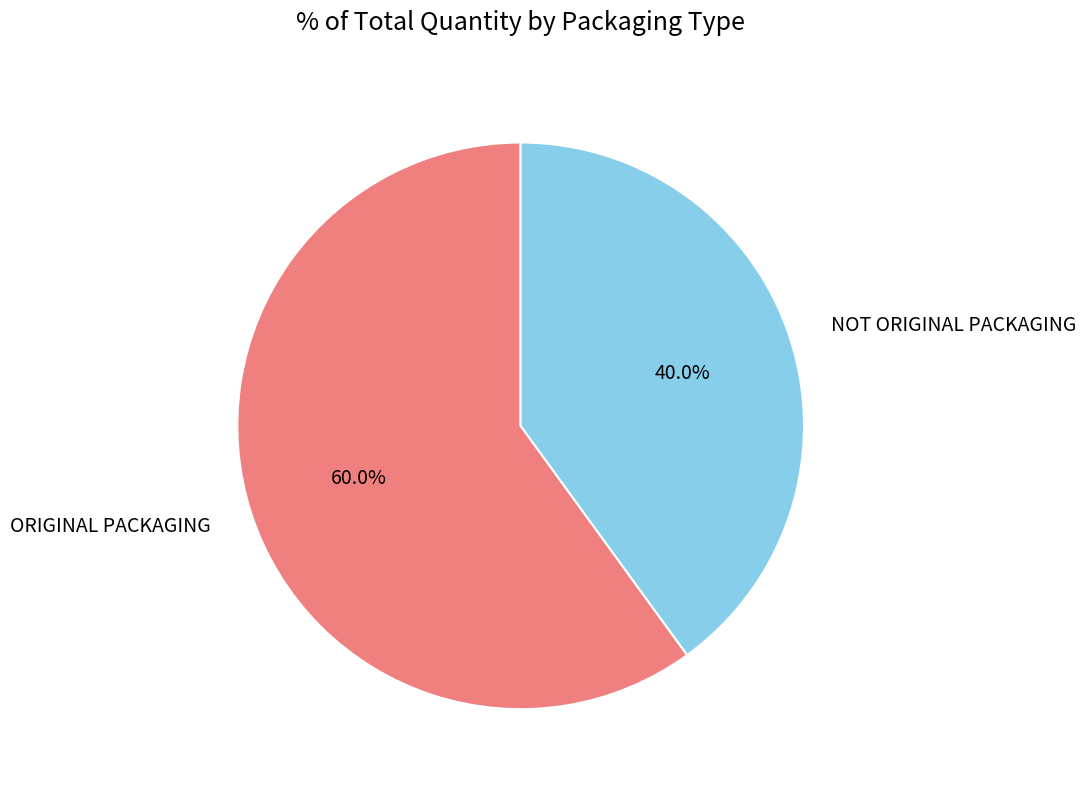

Which has a higher value, ORIGINAL PACKAGING or NOT ORIGINAL PACKAGING?

ORIGINAL PACKAGING